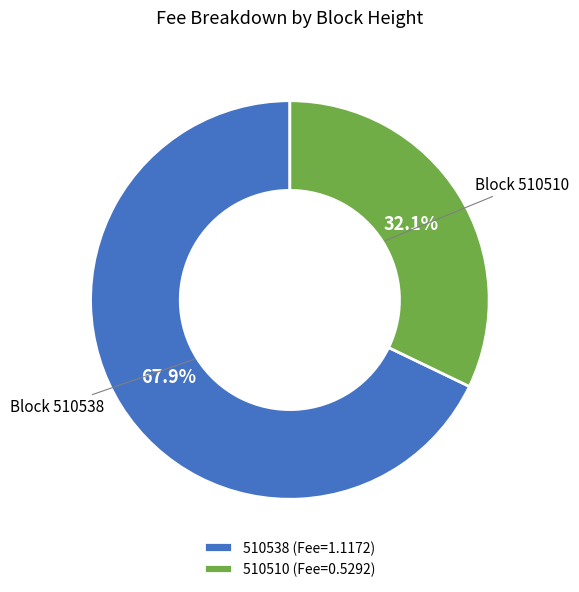

Is it true that 510510 is 26% of the pie?

False